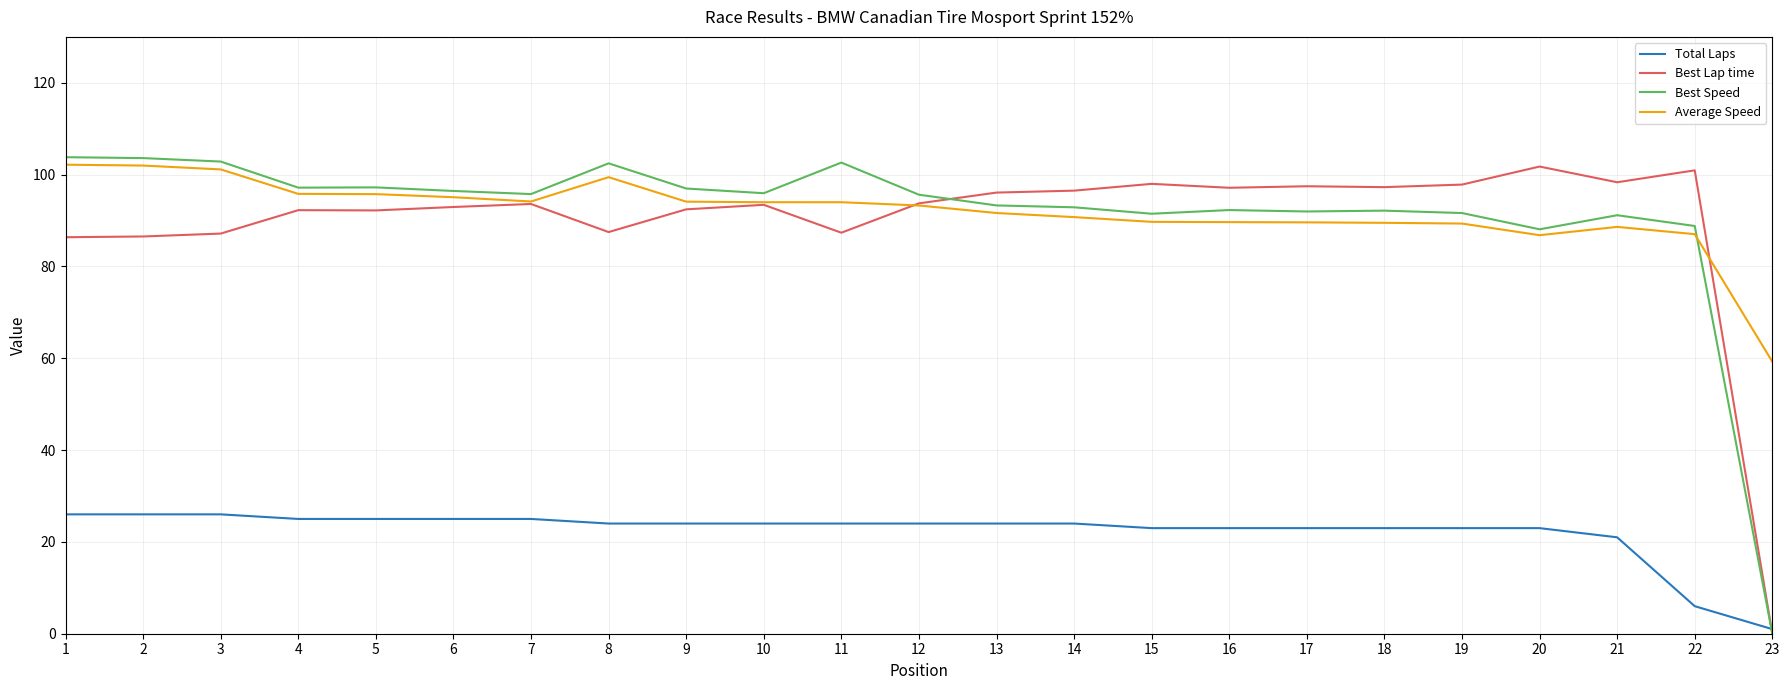

What is the difference between the maximum and minimum values in the Best Speed series?

103.8